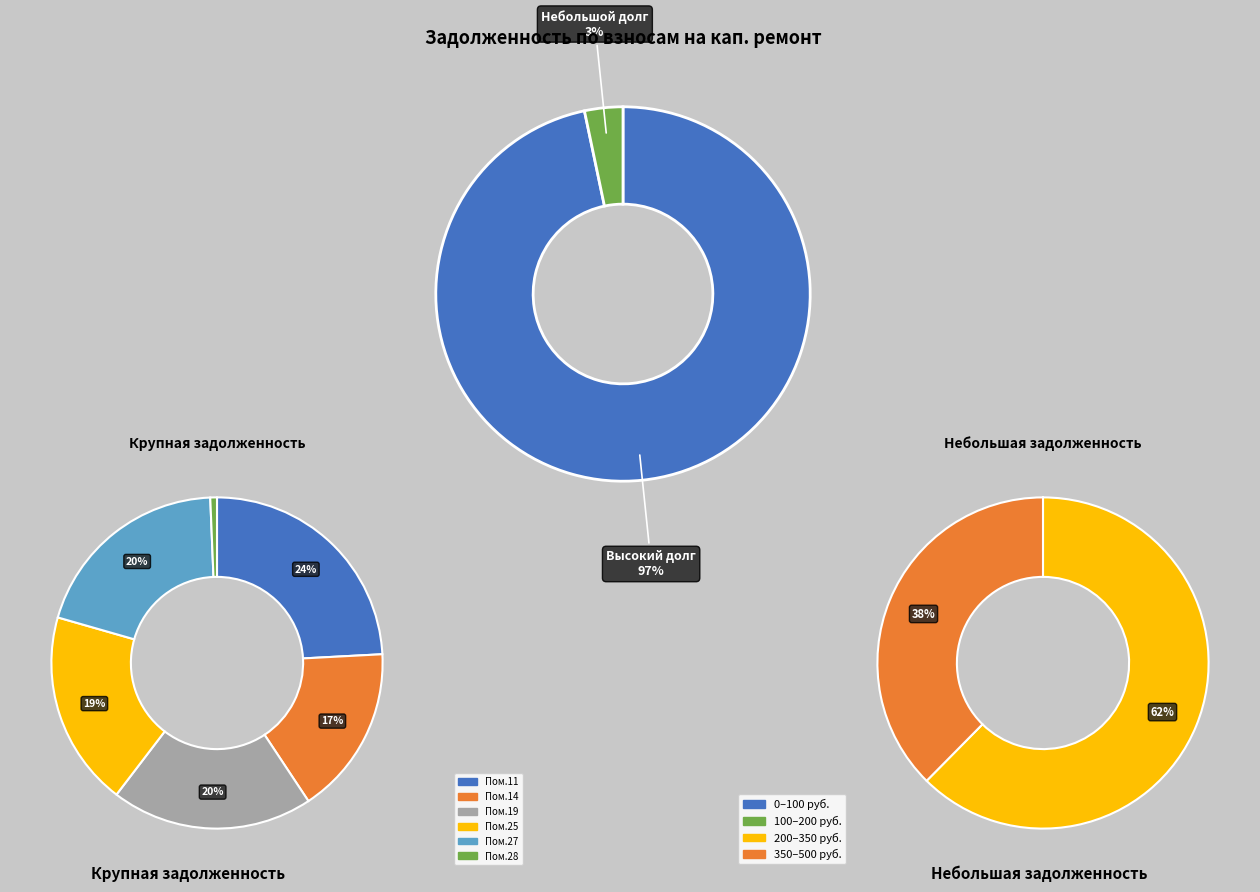

To the nearest percent, what portion does 19 represent?

19%